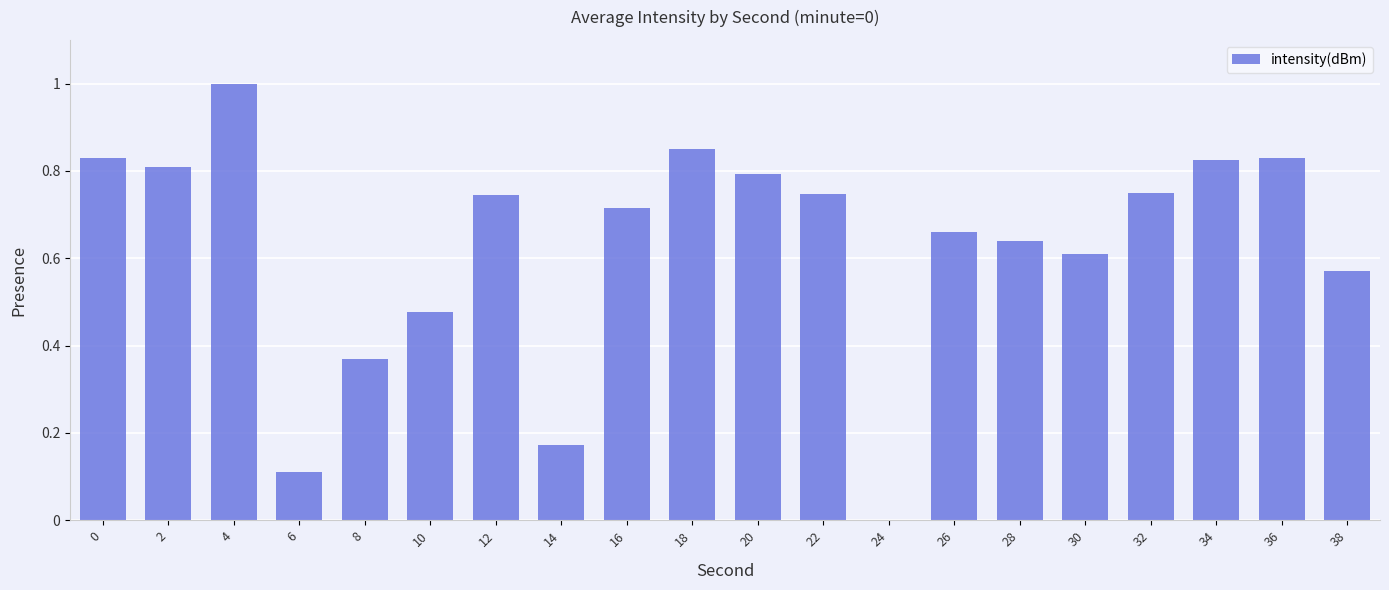

What value does the data have at 4?

1.0